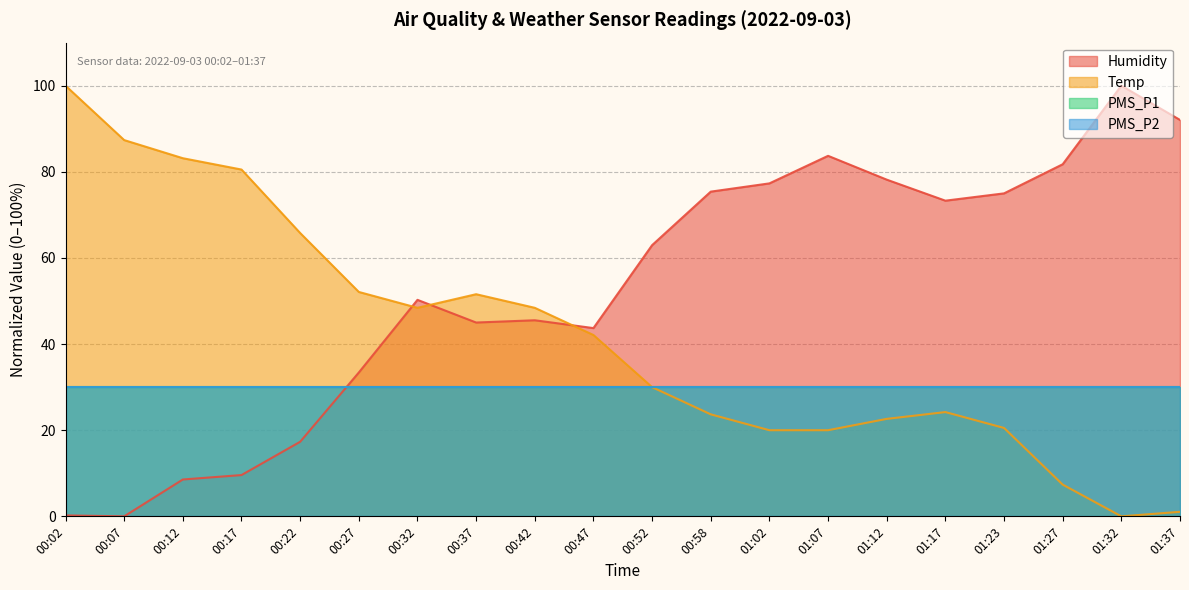

Between which two adjacent categories do Temp and Humidity first intersect?

00:27 and 00:32